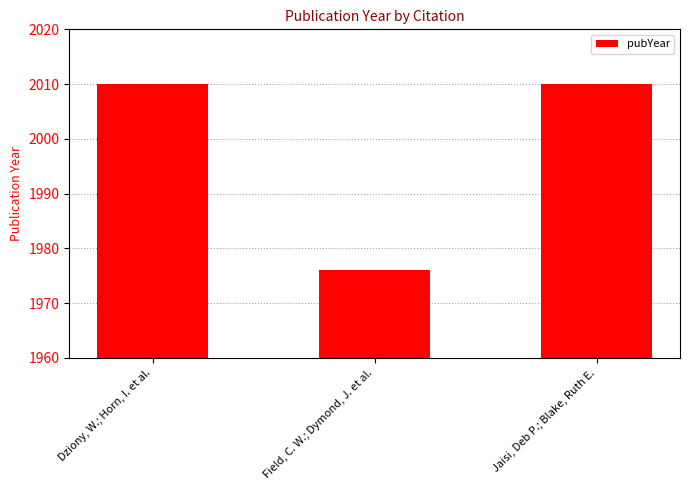

What is the difference between the values at Field, C. W.; Dymond, J. et al. and Jaisi, Deb P.; Blake, Ruth E.?

34